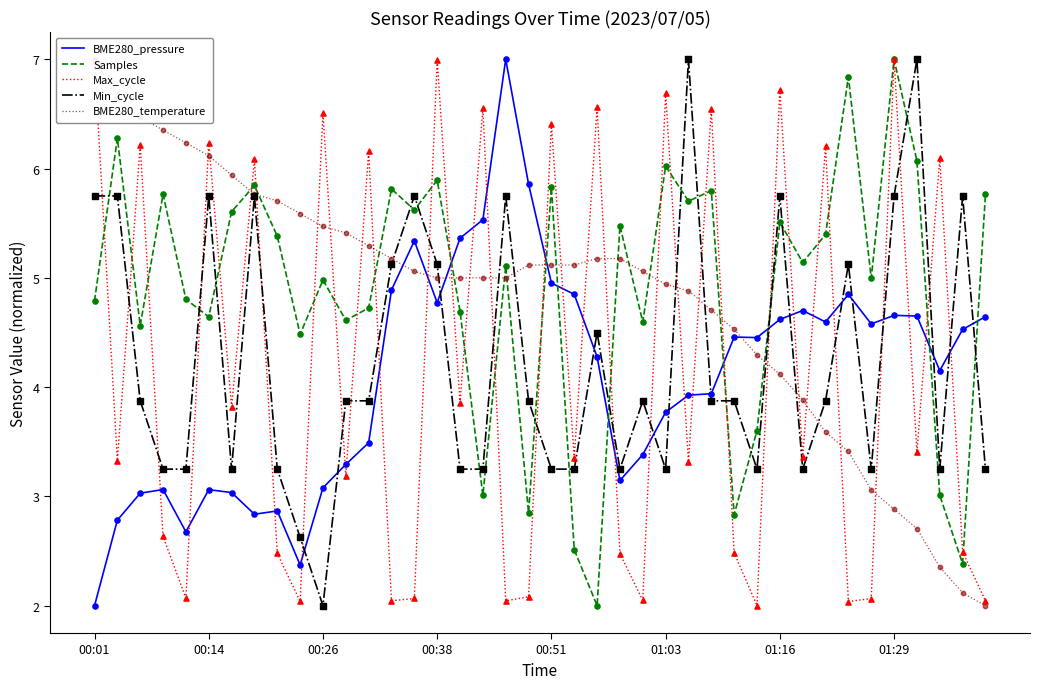

True or false: BME280_pressure and Min_cycle intersect in this chart.

True